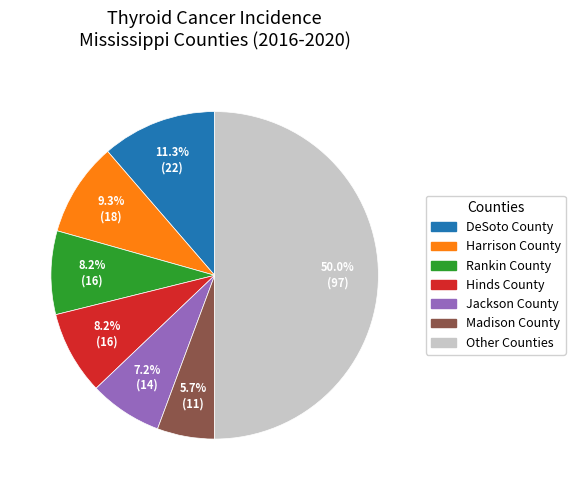

How many segments does this pie chart have?

7